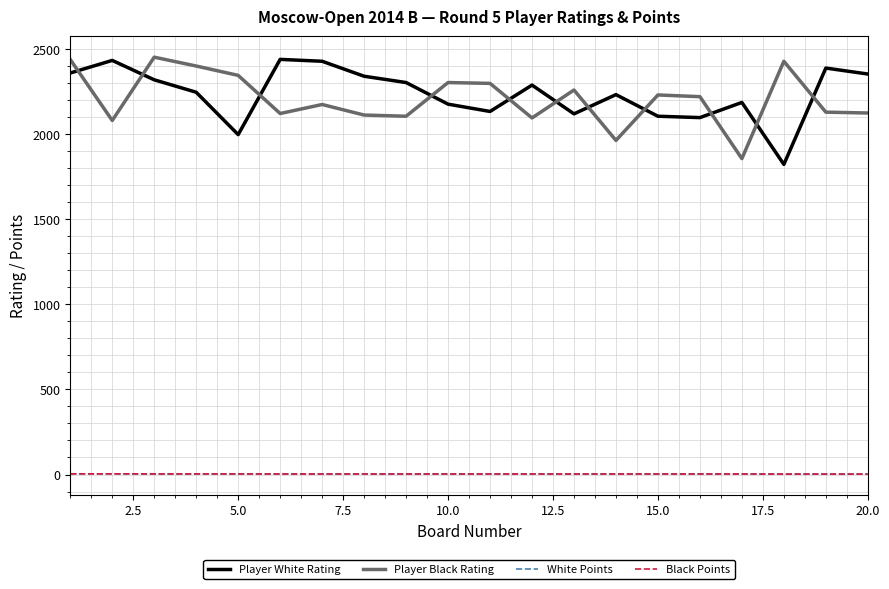

How many values in the White Points series are below 3?

2